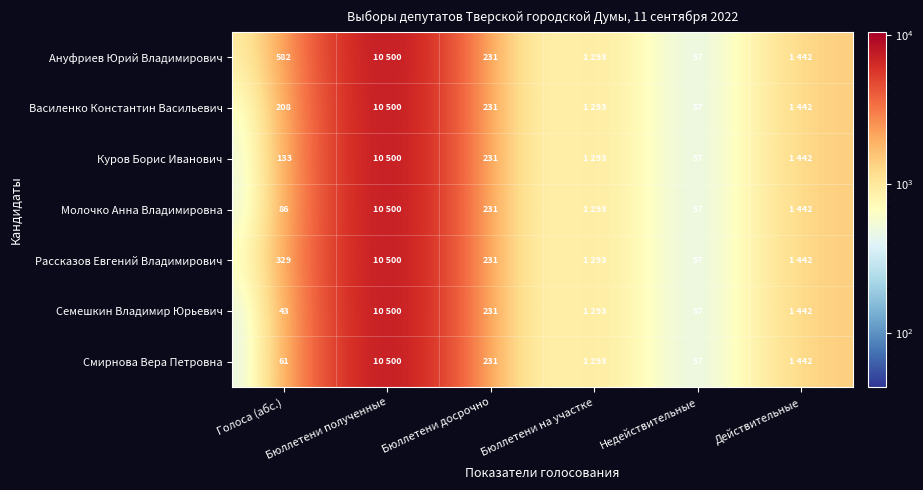

At which category does the chart reach its peak across all series?

Бюллетени полученные